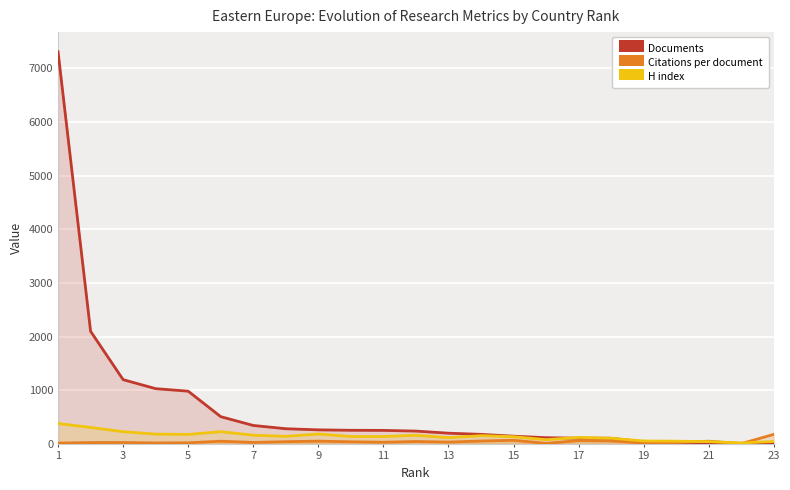

What is the difference between the second highest and minimum values in the Documents series?

2095.0